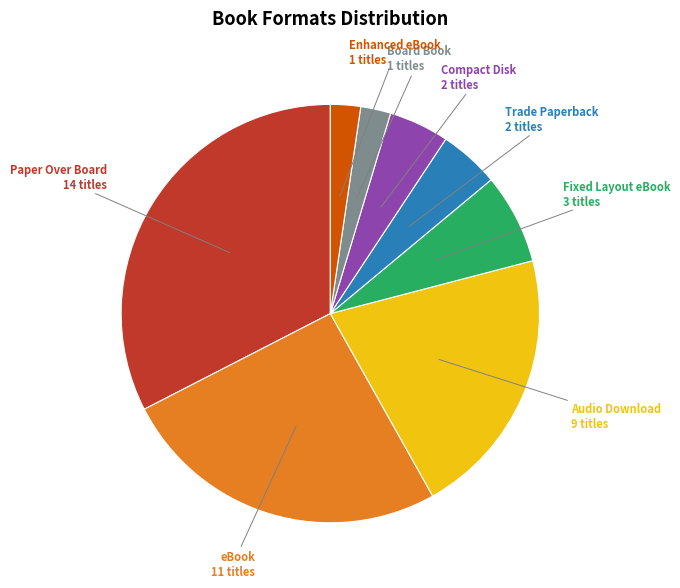

Does any single category account for the majority?

No